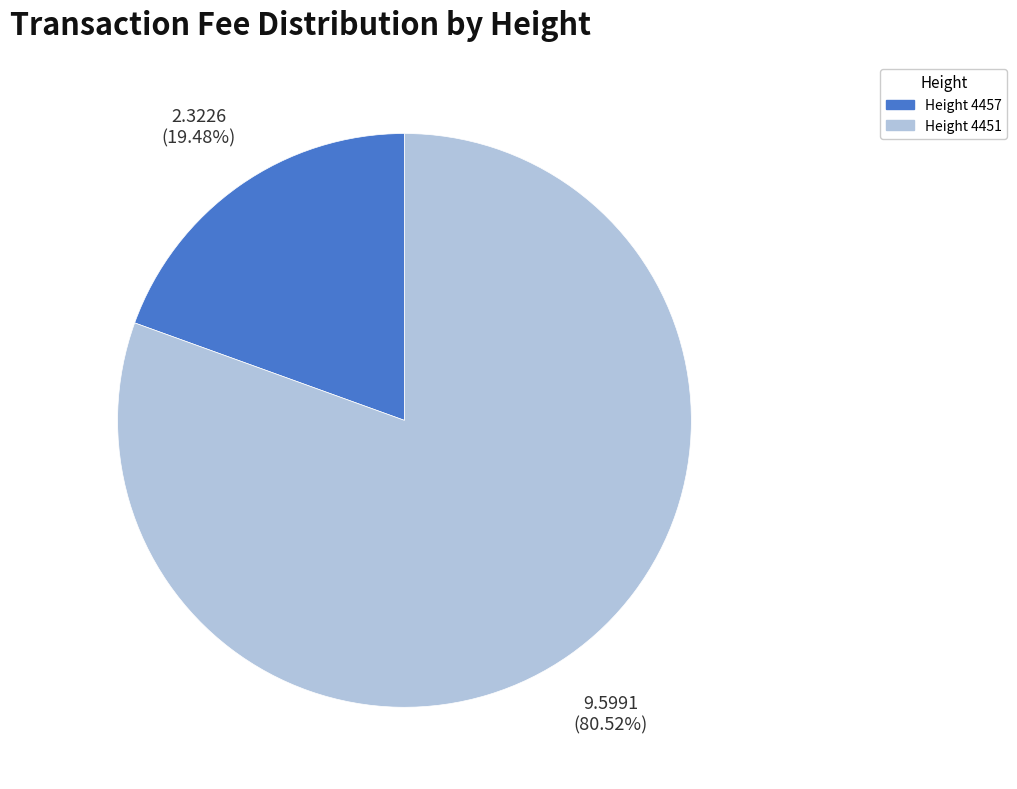

How many segments does this pie chart have?

2